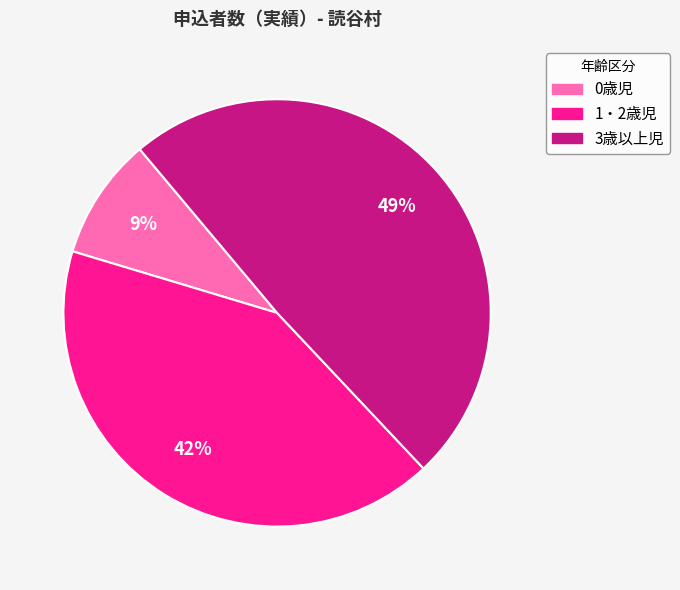

What percentage is the 3歳以上児 slice, to the nearest percent?

49%